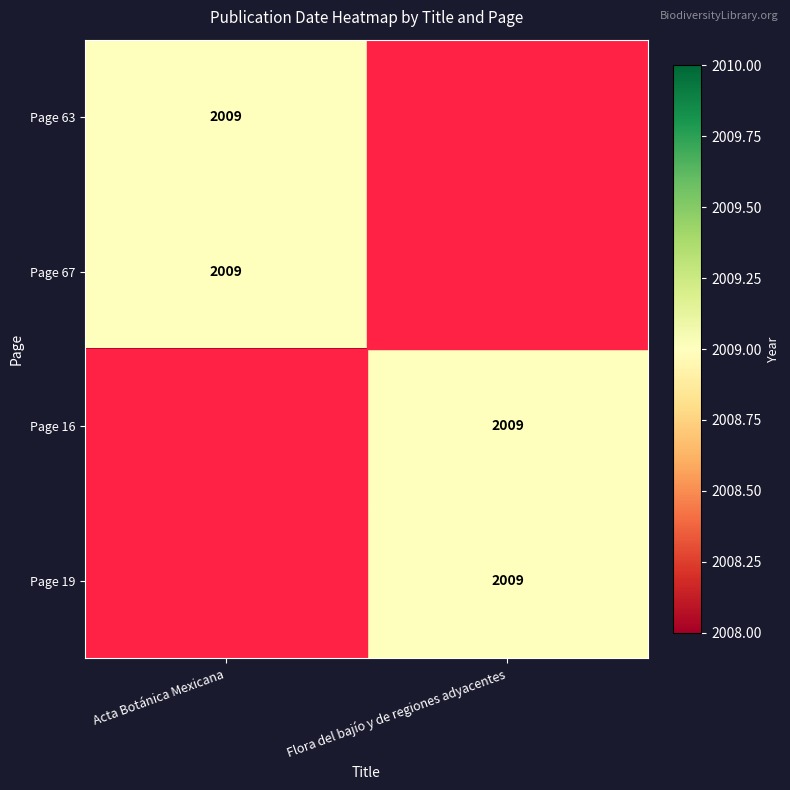

The Page 19 series shows 3392 at Flora del bajío y de regiones adyacentes. True or false?

False